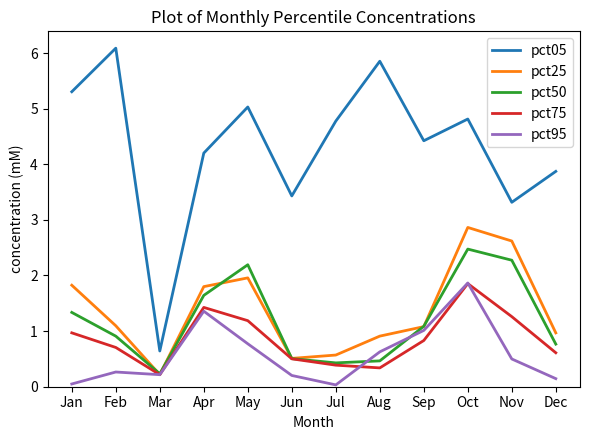

True or false: pct95 has a value of 0.2 at Mar.

True